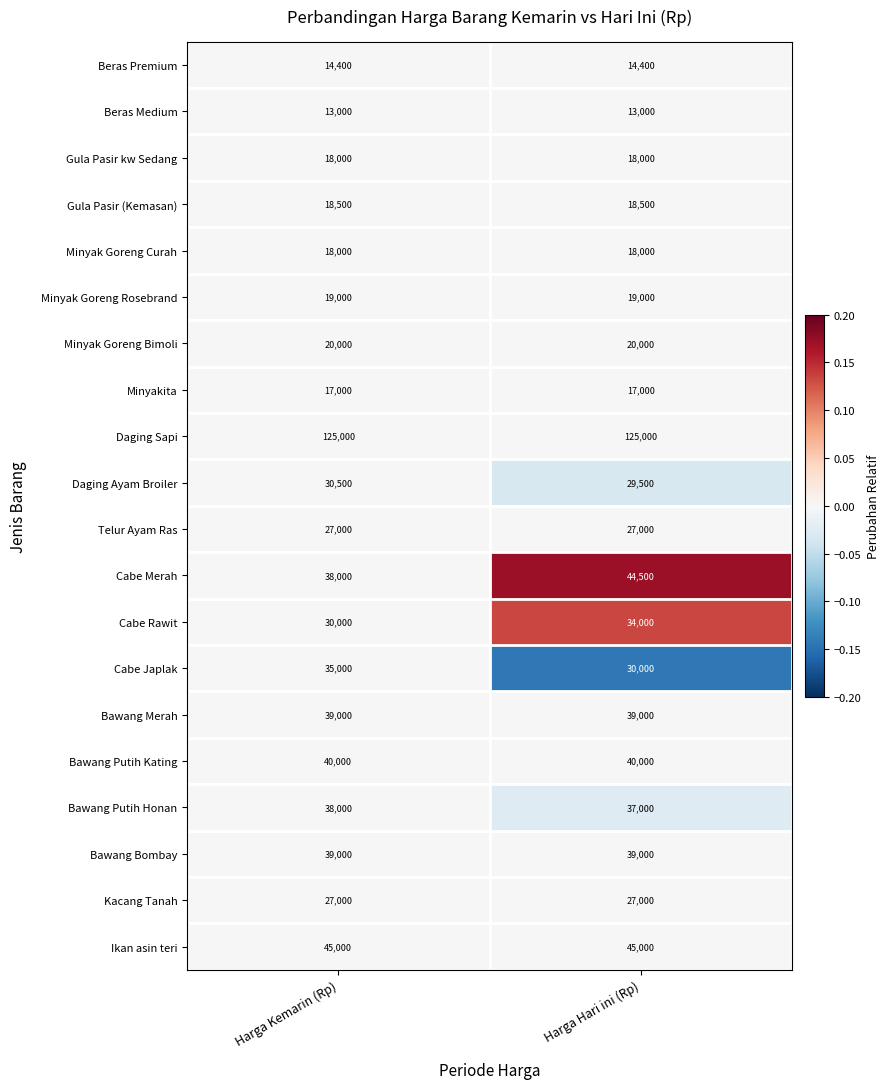

How many data points does each series have?

2